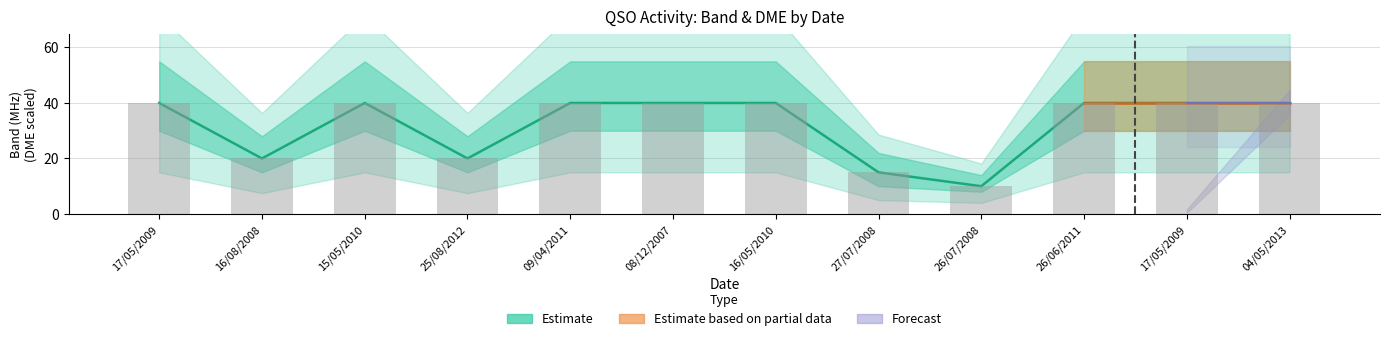

How many bars are there in total?

12